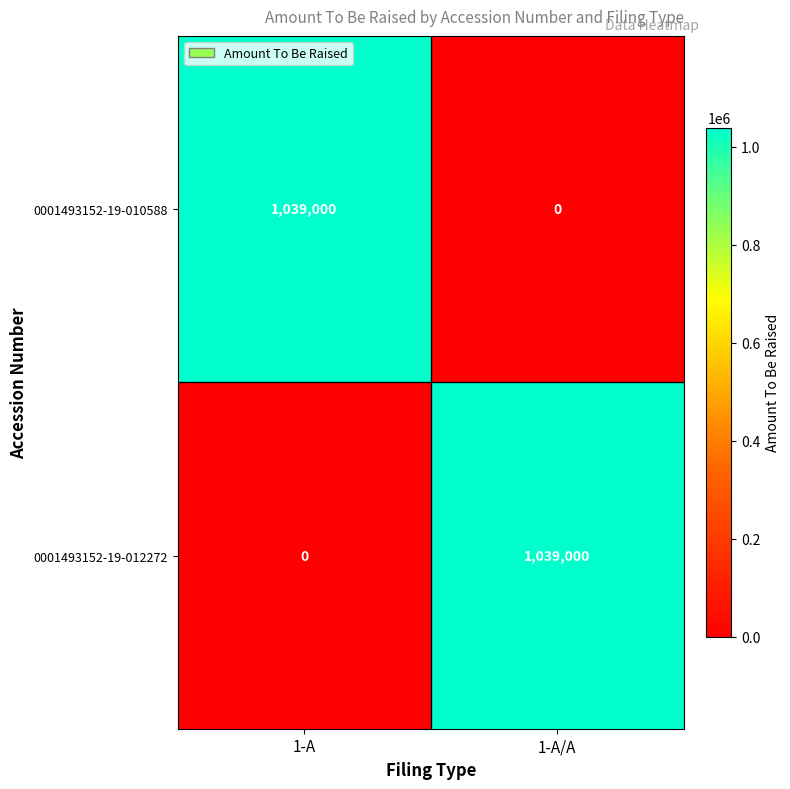

Is it true that 0001493152-19-010588 equals -529153 at 1-A/A?

False